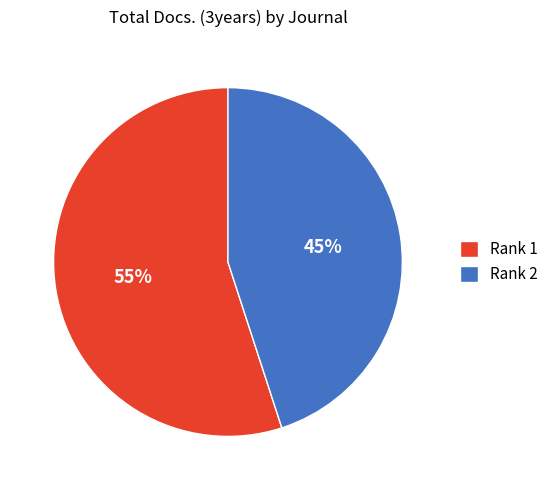

Count the number of slices in the pie.

2